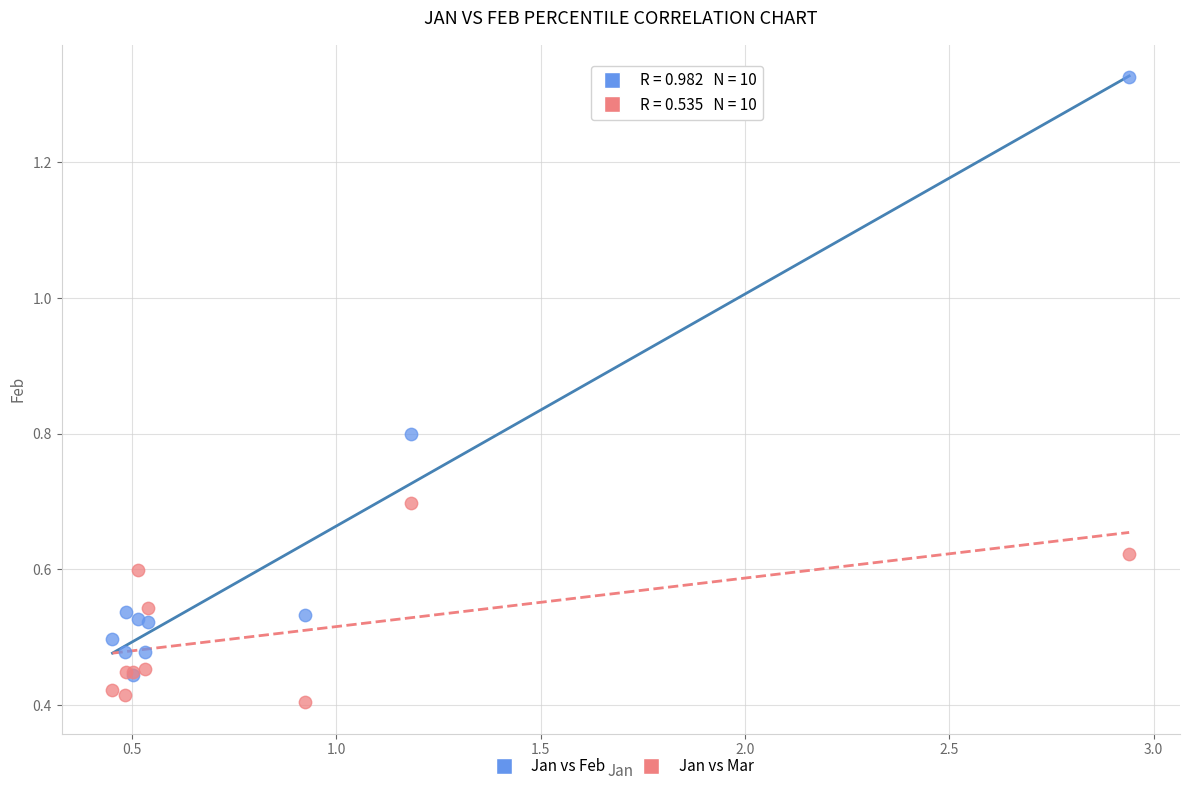

What are all the series names shown in the legend?

Jan vs Feb, Jan vs Mar